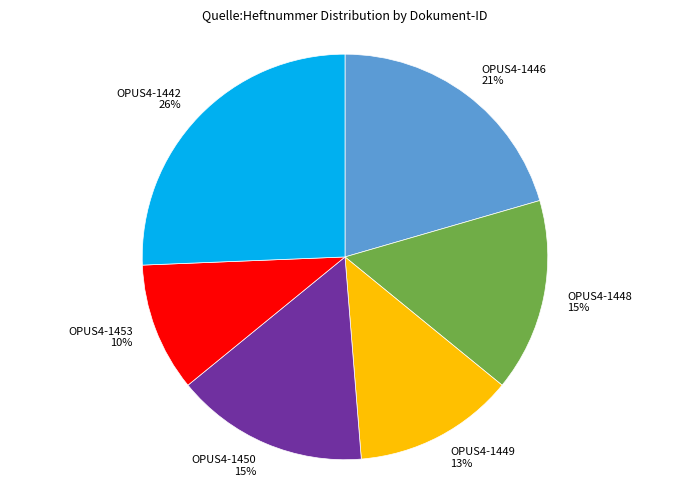

Is it true that OPUS4-1442 26% is 26% of the pie?

True